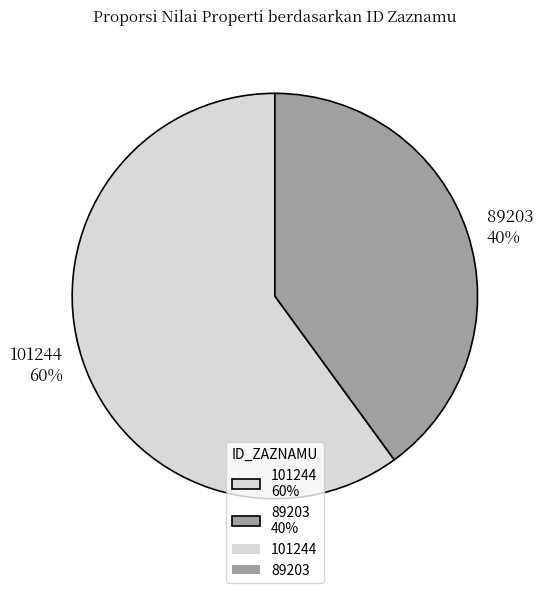

Which slice is the largest?

101244